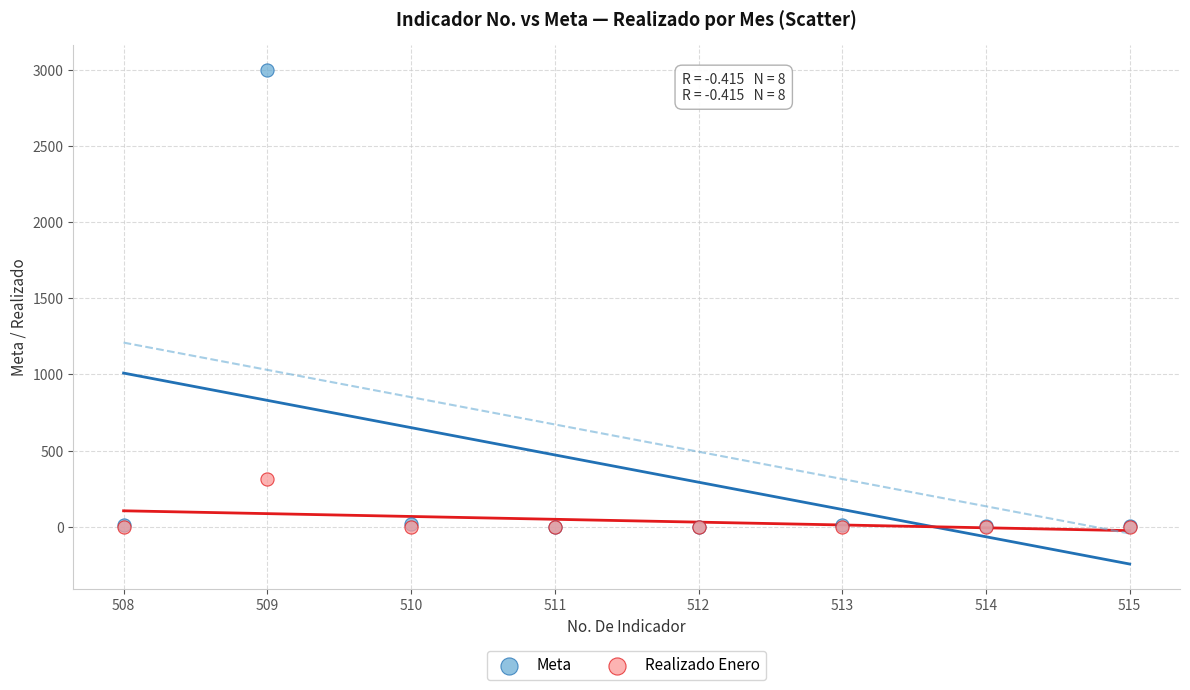

Across all series, what Y value is closest to 1500?

311